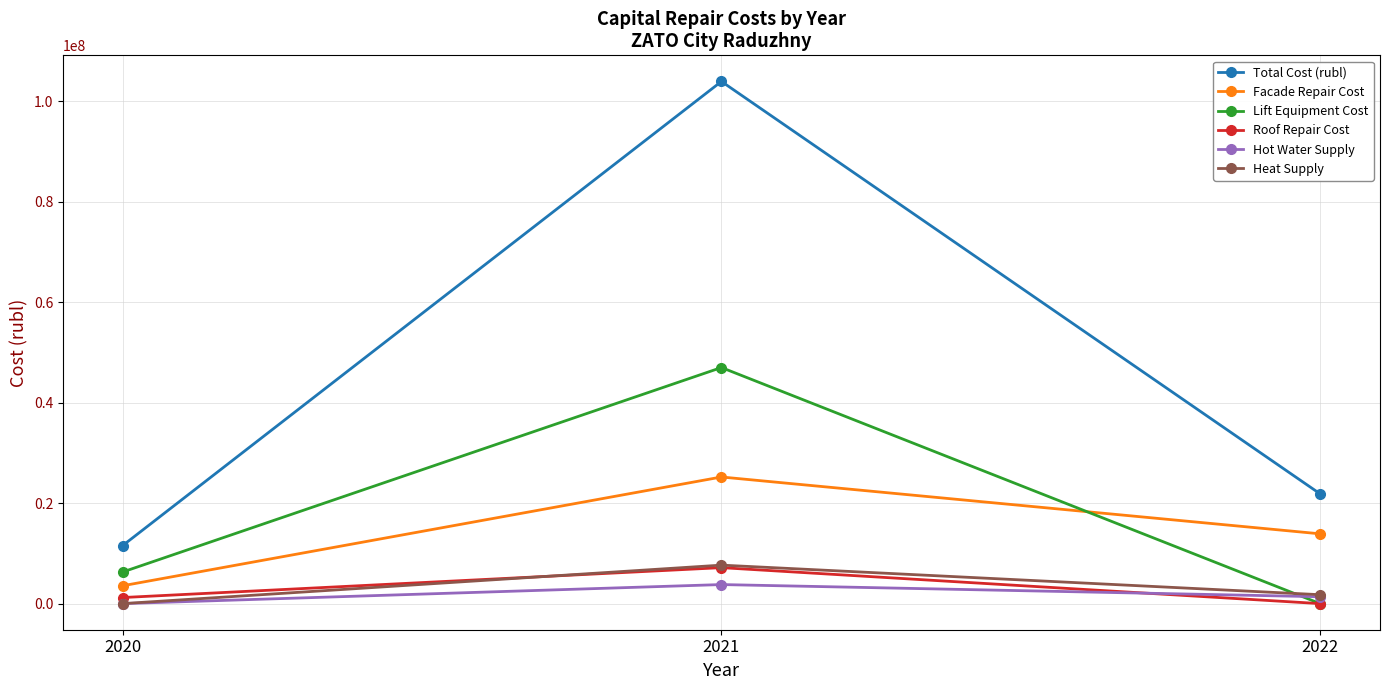

Which series has the widest spread of values?

Total Cost (rubl)